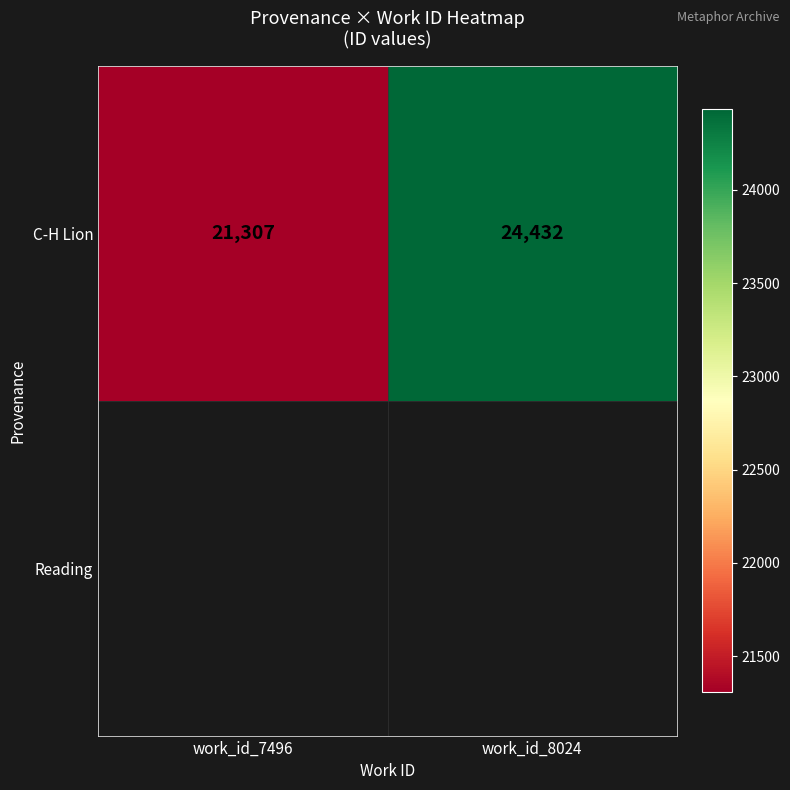

Reading left to right, what are all the values shown in this chart?

21307	24432